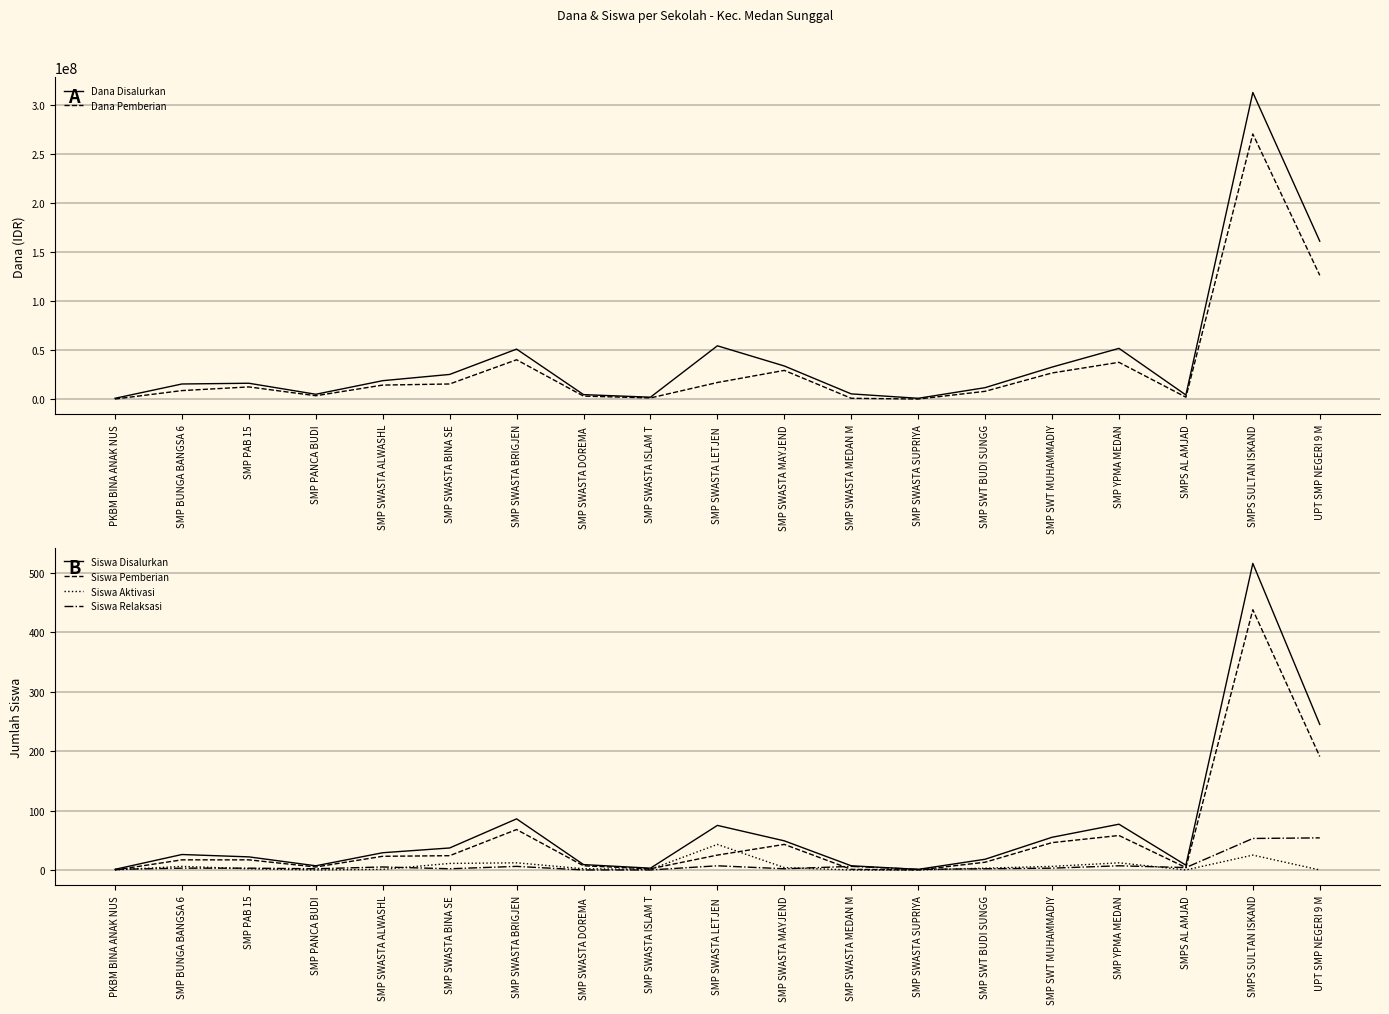

At which category does Siswa Aktivasi reach its first local peak?

SMP BUNGA BANGSA 6